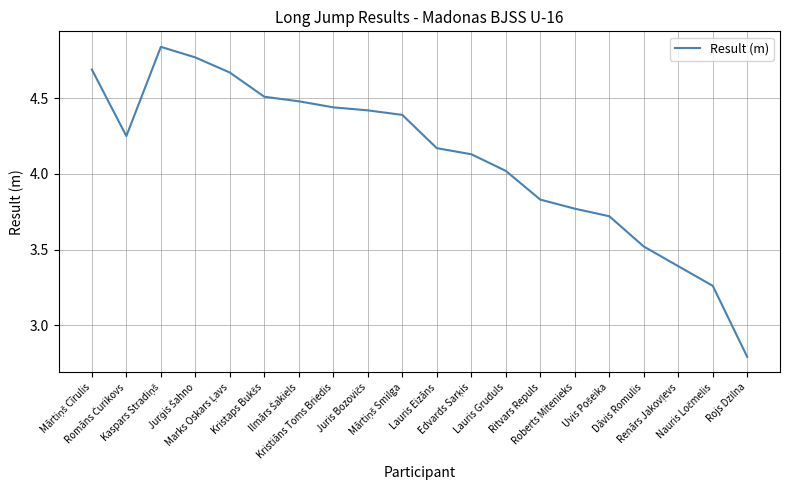

What is the minimum value shown in the chart?

2.8